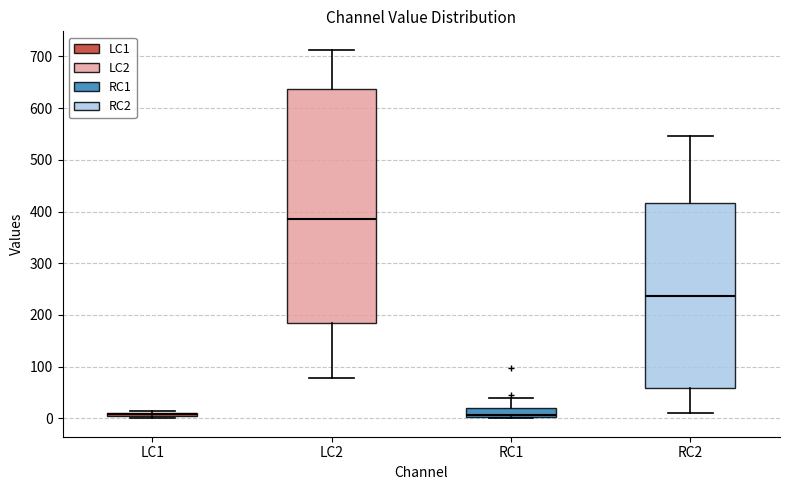

Comparing the boxes themselves (not the whiskers), which one is the tallest?

LC2